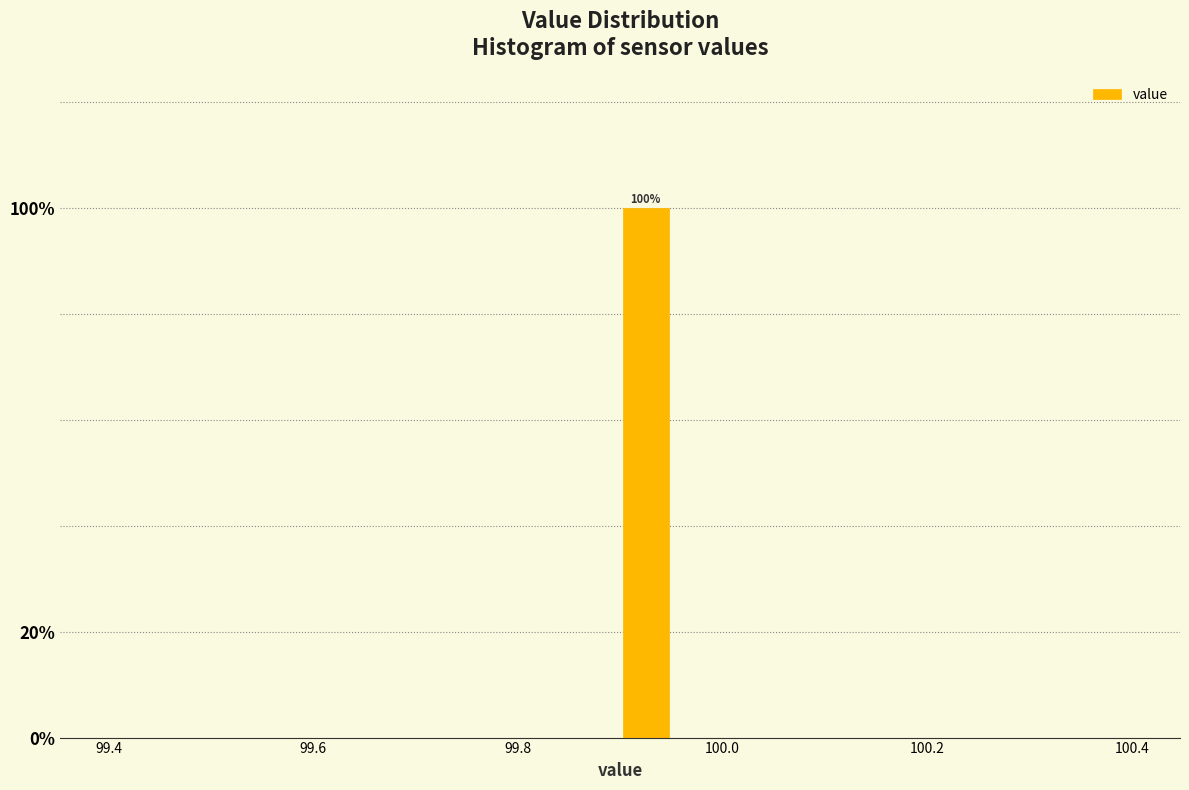

Around what value on the x-axis is the tallest bar? Give the approximate position of its centre, as read against the axis.

99.92